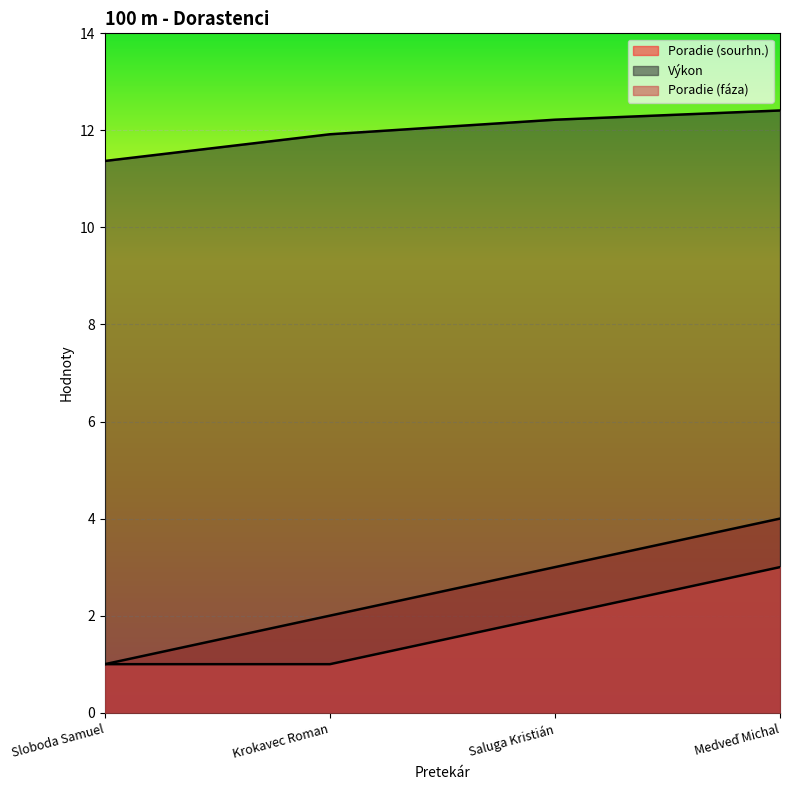

What is the sum of all Výkon values?

47.9